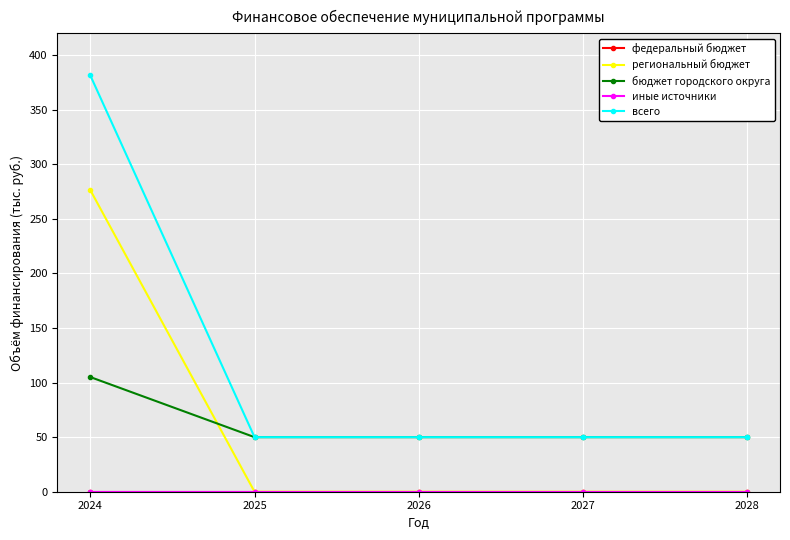

Rank the series by their maximum value, from lowest to highest.

федеральный бюджет, иные источники, бюджет городского округа, региональный бюджет, всего